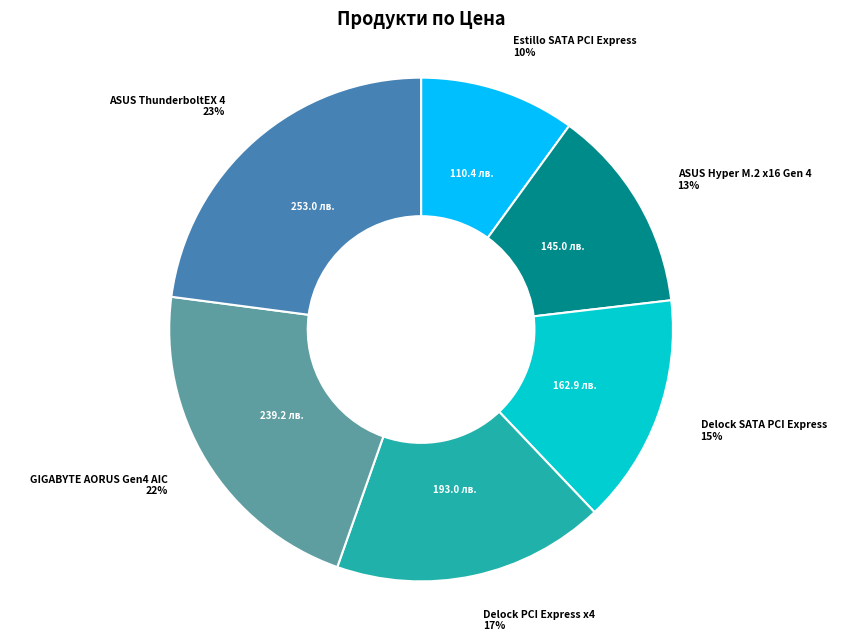

Which slice is the largest?

ASUS ThunderboltEX 4